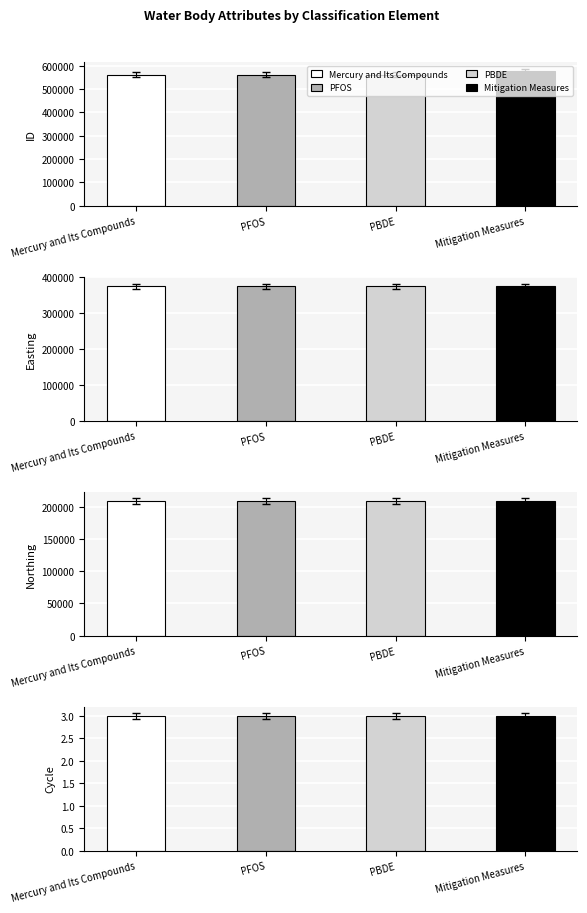

Where is ID nearest to the value 568173?

PFOS